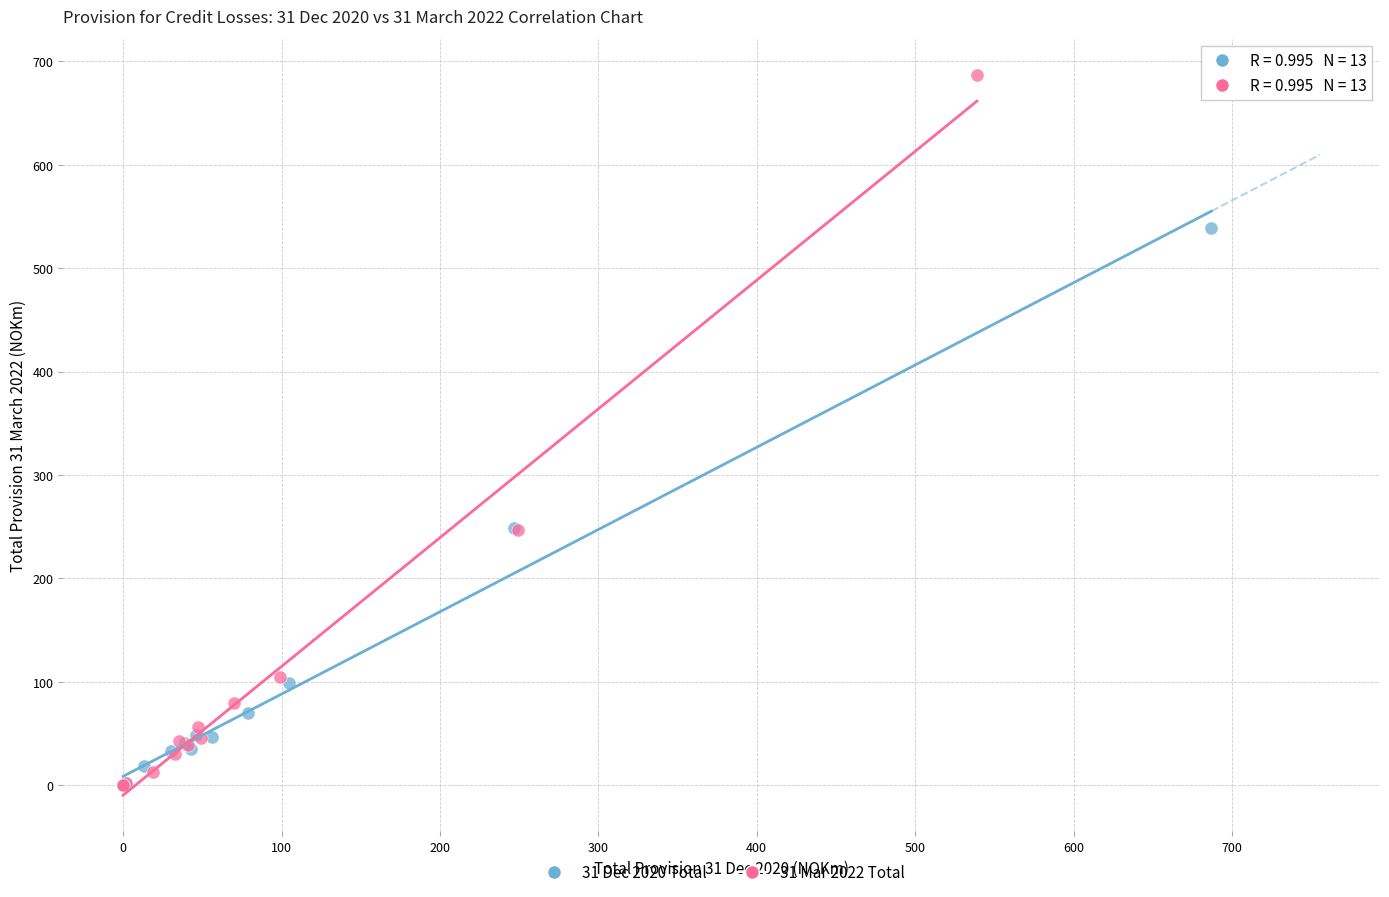

Which series reaches the maximum Y coordinate?

31 Mar 2022 Total